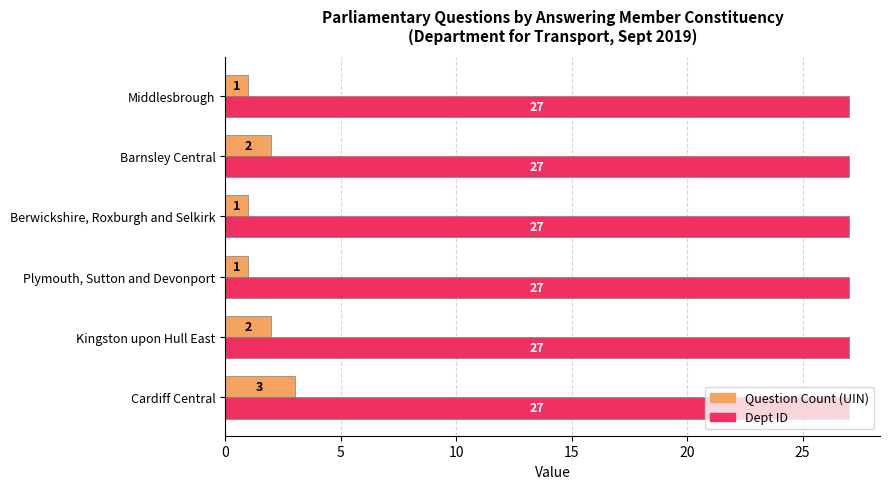

At which category is the sum across all series the highest?

Cardiff Central